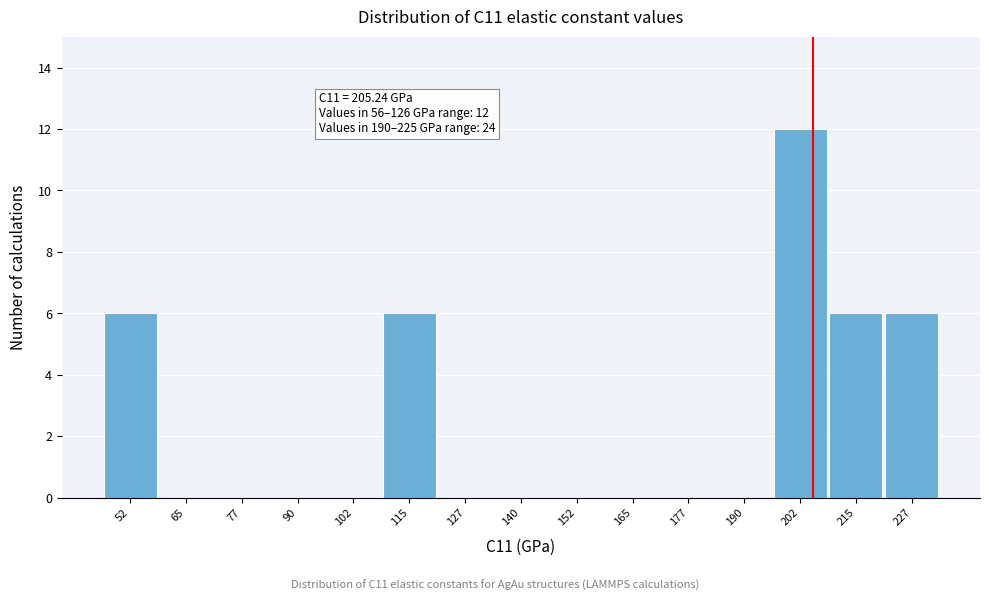

Which range on the x-axis has the tallest bar?

196 to 208